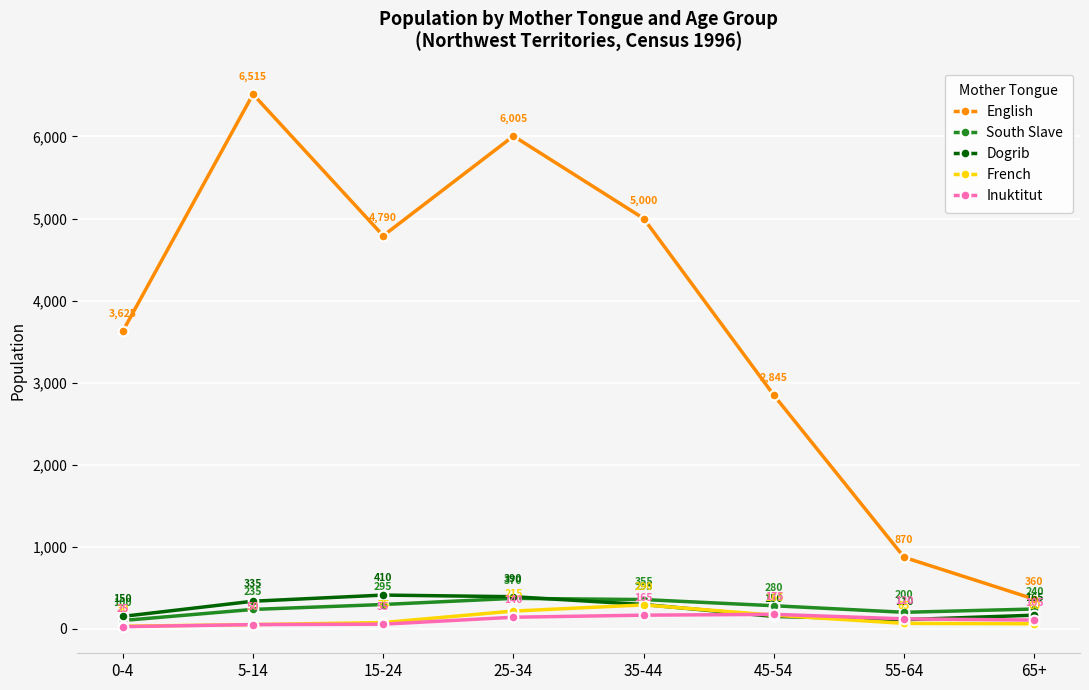

What is the sum of the South Slave values at 5-14 and 35-44?

590